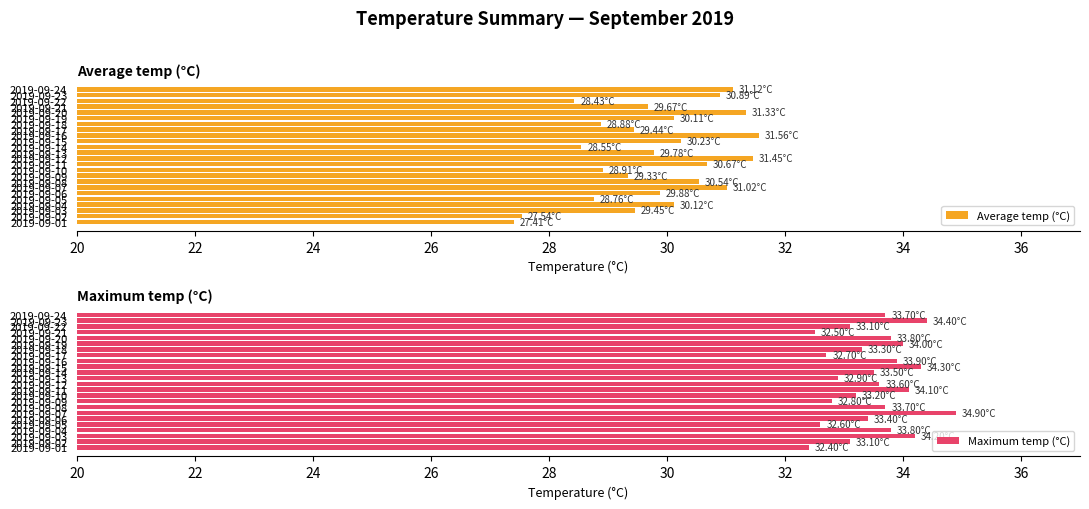

What is the sum of all Average temp (°C) values?

715.1